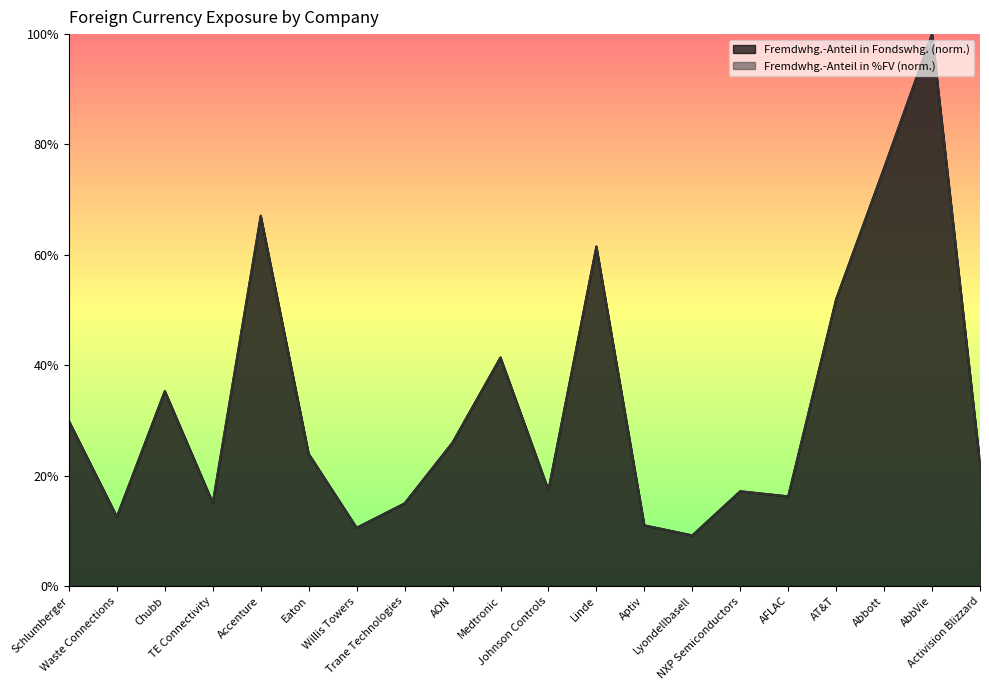

Where do Fremdwhg.-Anteil in %FV and Fremdwhg.-Anteil in Fondswhg. first cross each other?

TE Connectivity and Accenture